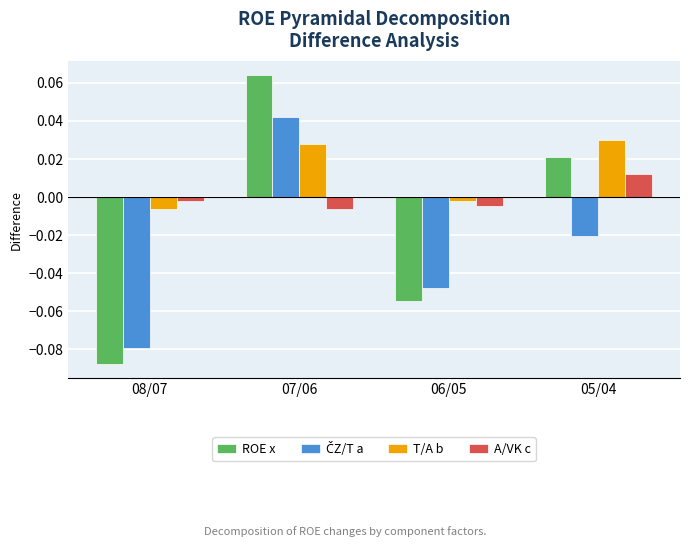

Which series has the largest range (max minus min)?

ROE x